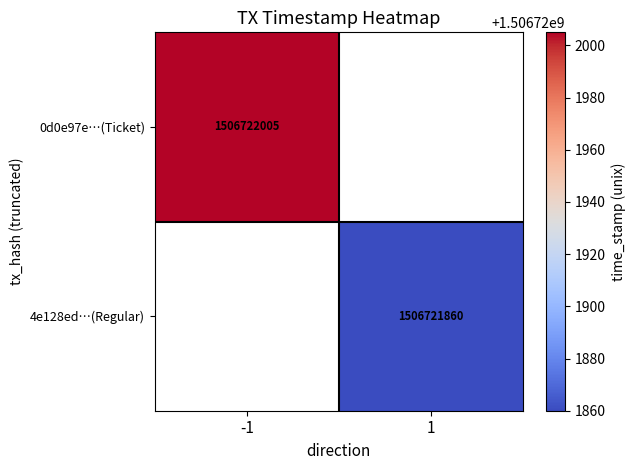

What is the difference between the highest and lowest values at direction?

2